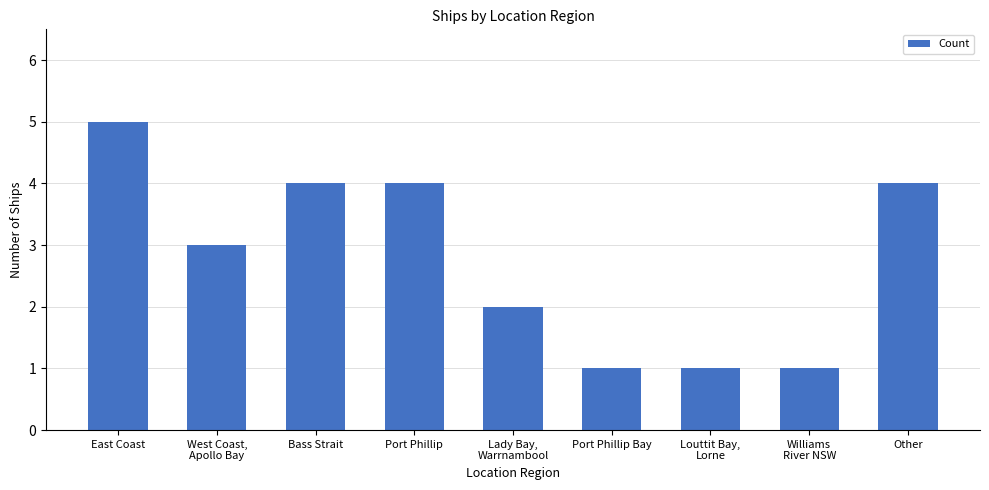

Count the values in the range 1 to 4.

8